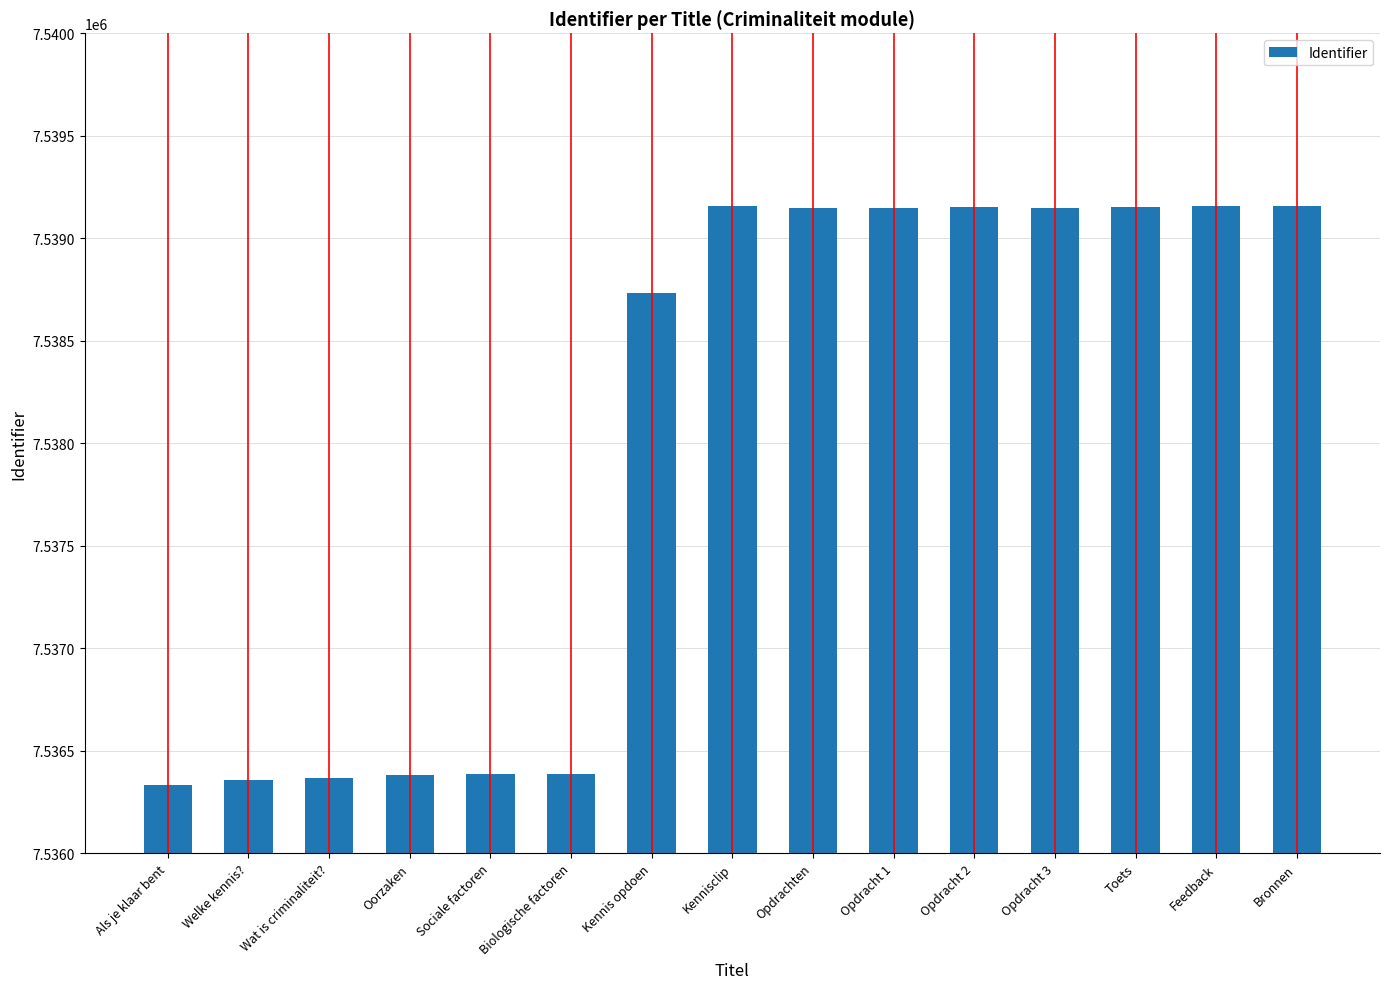

What is the minimum value shown in the chart?

7536333